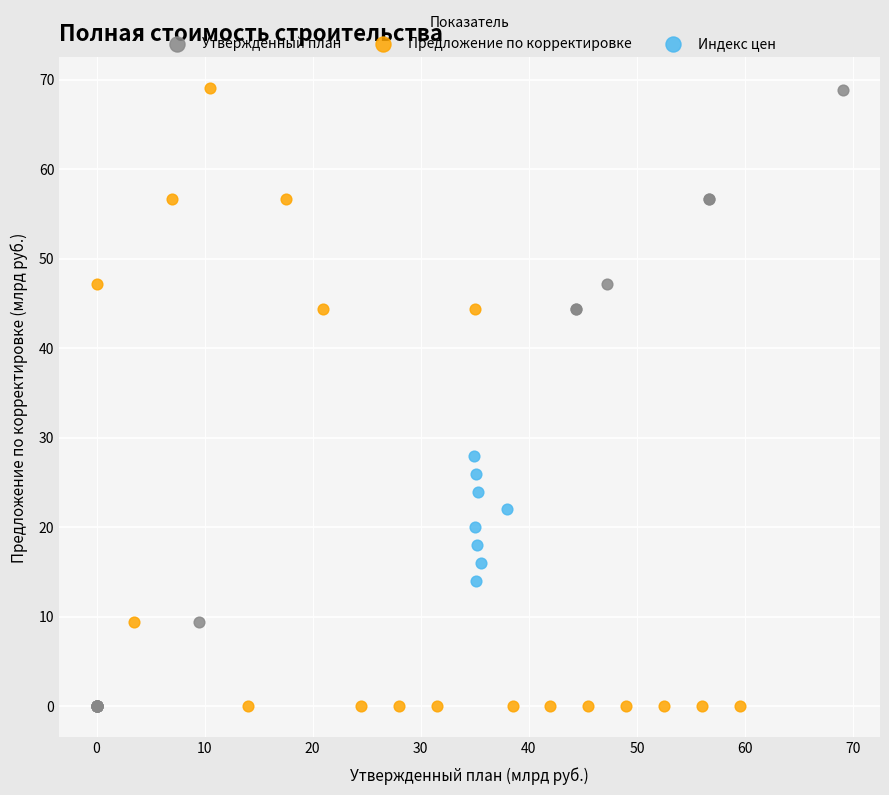

Which series has the widest spread of Y values?

Предложение по корректировке